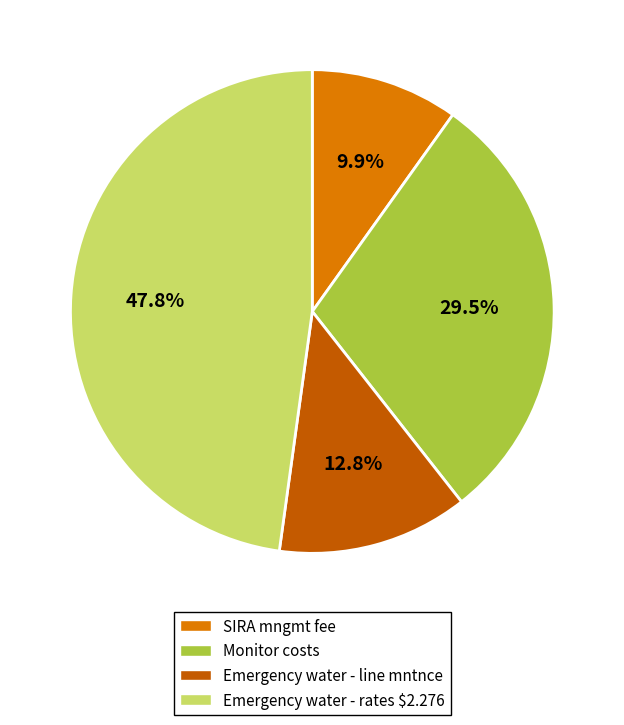

To the nearest percent, what is the combined percentage of SIRA mngmt fee and Monitor costs?

39%